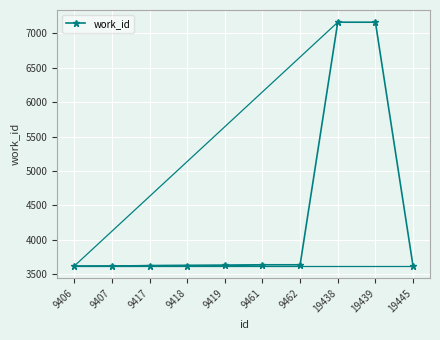

Is it true that the value at 19439 is 7161?

True